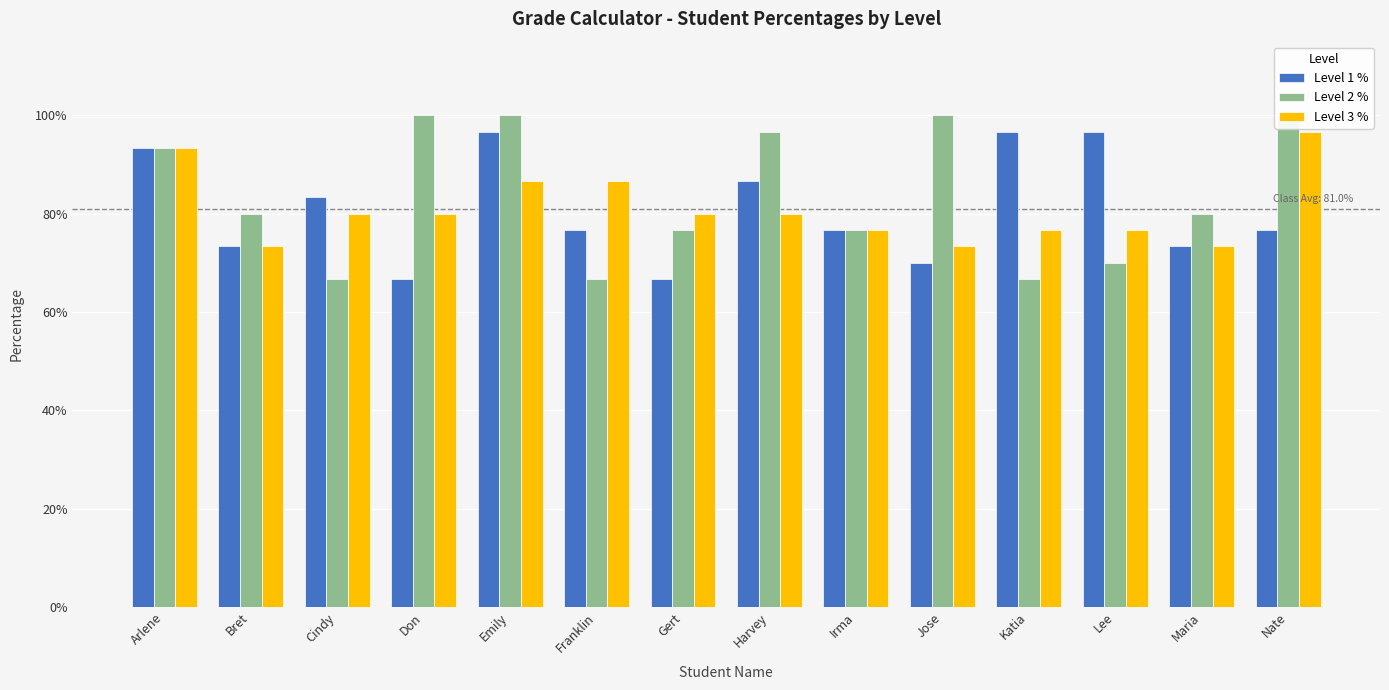

Rank the series by their maximum value, from lowest to highest.

Level 1 %, Level 3 %, Level 2 %